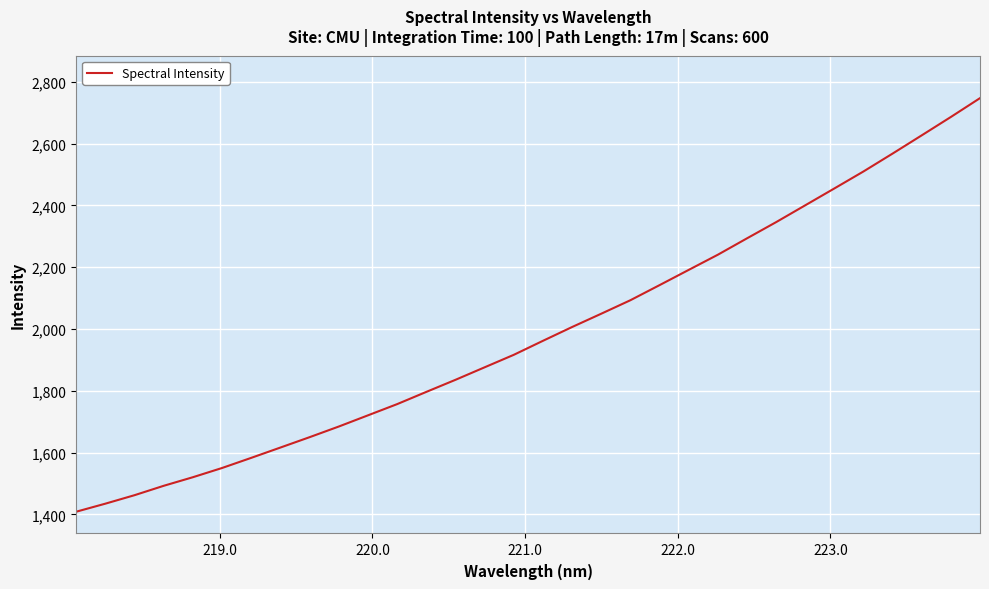

What is the maximum value shown in the chart?

2747.2